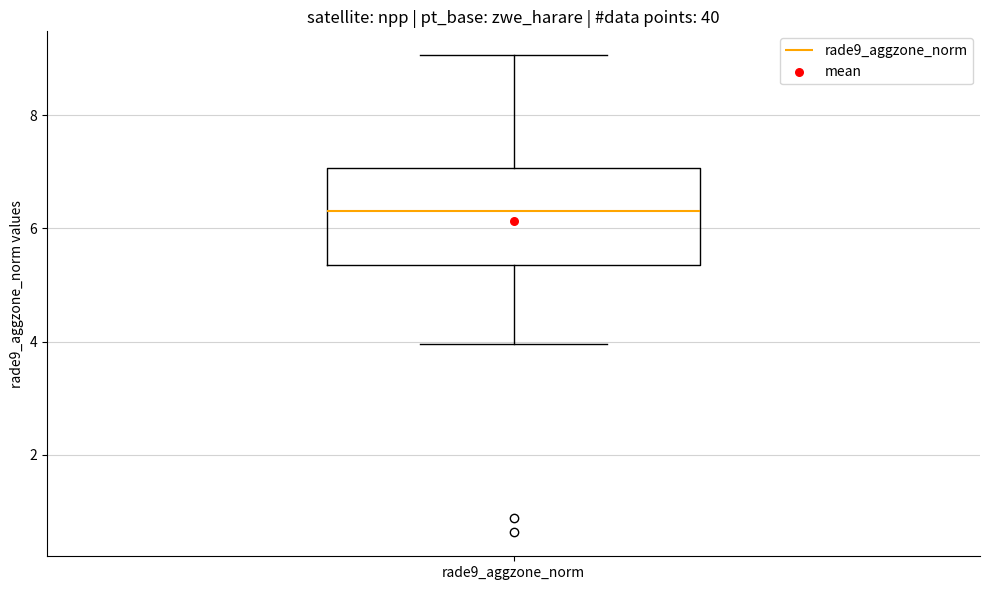

Read this box plot against the y-axis: the position of the median line, the range covered by the box, and the ends of both whiskers. The values are not printed on the chart, so give them approximately, as read against the axis.

median 6.4, box 5.4 to 7.0, whiskers 4.0 to 9.0